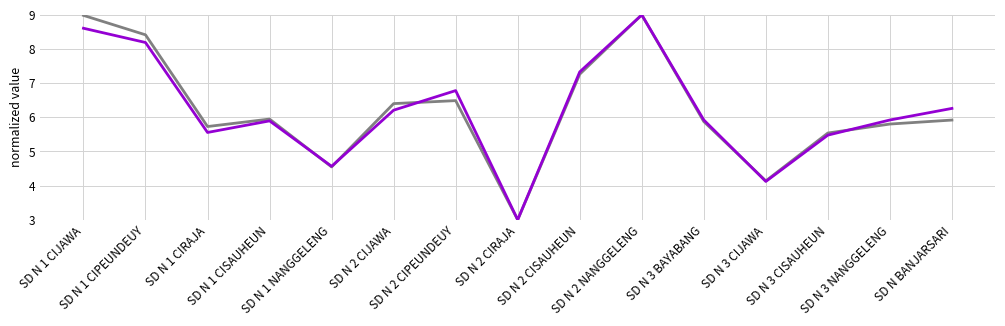

What is the greatest value displayed?

9.0